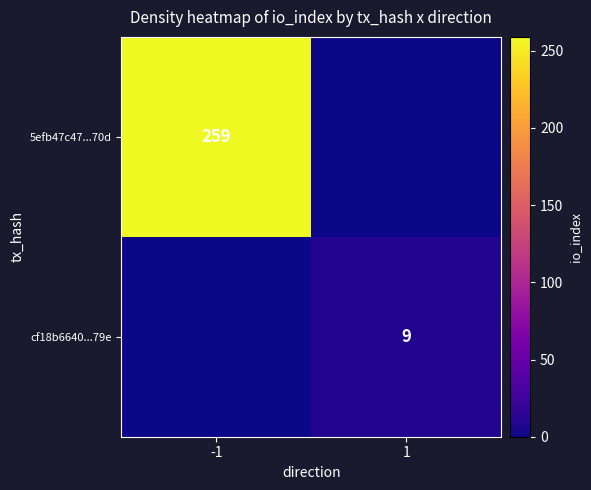

Is it true that 5efb47c47...70d equals 259 at -1?

True